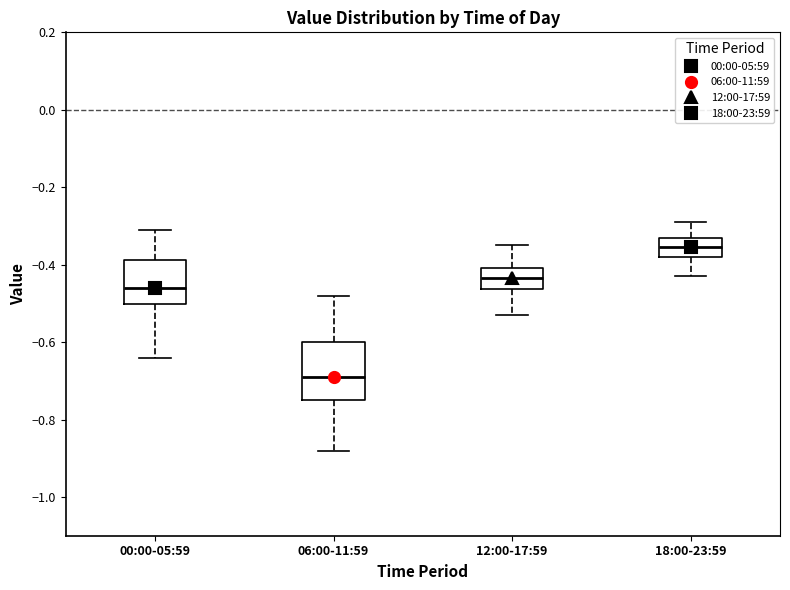

Where is the upper edge of the box for 00:00-05:59 on the y-axis? The values are not printed on the chart, so give them approximately, as read against the axis.

-0.38